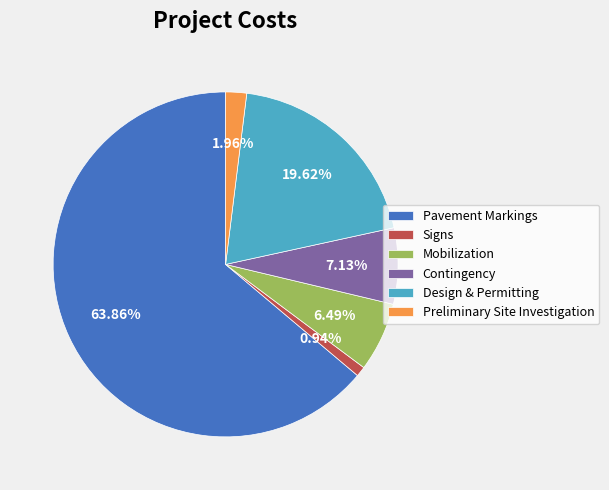

Which category has the smallest portion of the pie?

Signs